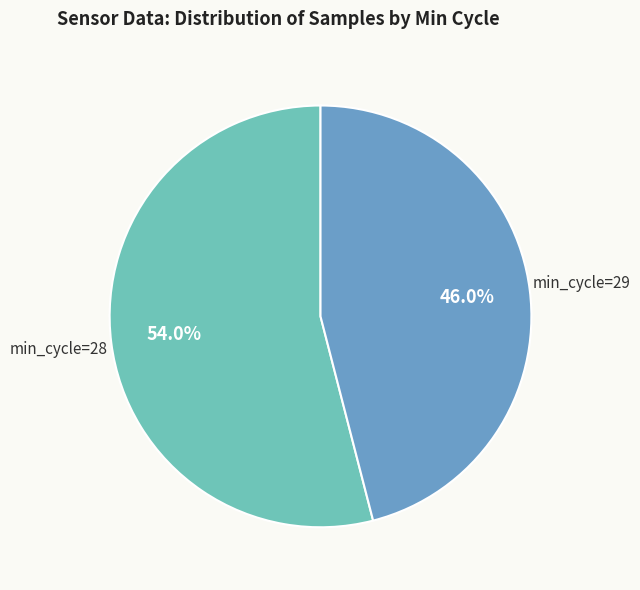

Is there any slice that represents more than half of the pie?

Yes